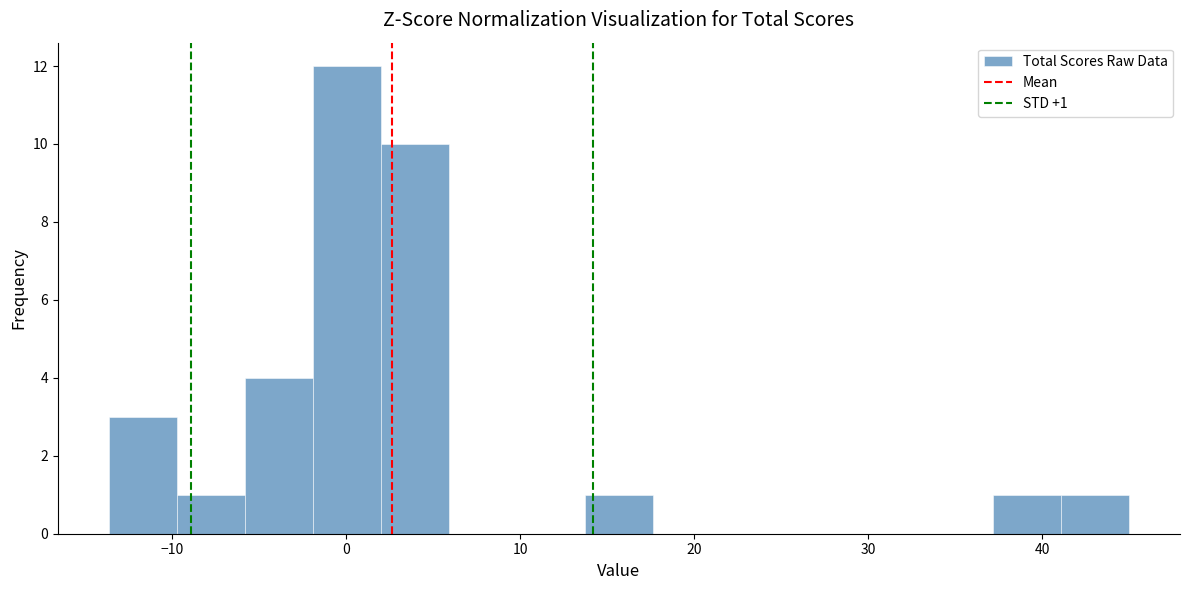

Around what value on the x-axis is the tallest bar? Give the approximate position of its centre, as read against the axis.

0